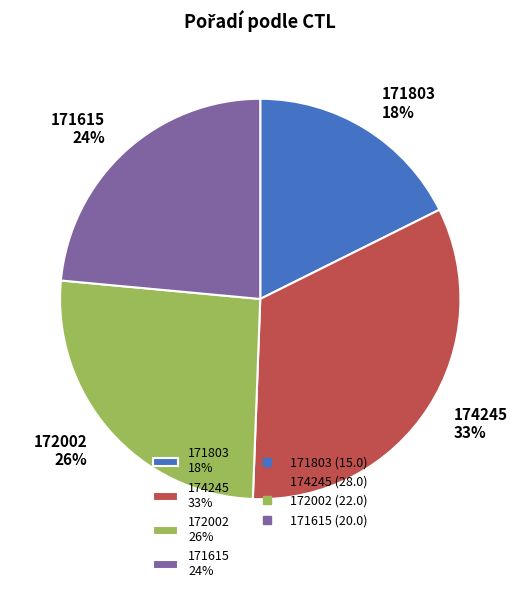

Is there a majority slice in this chart?

No